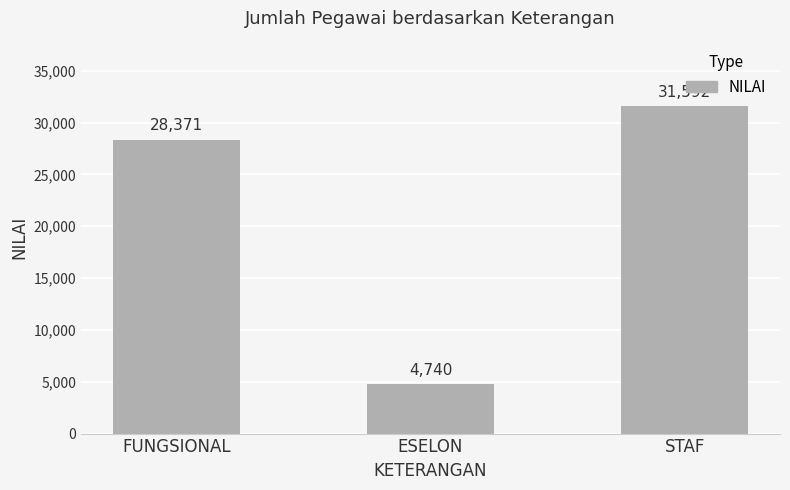

What is the label of the 2nd bar from the left?

ESELON